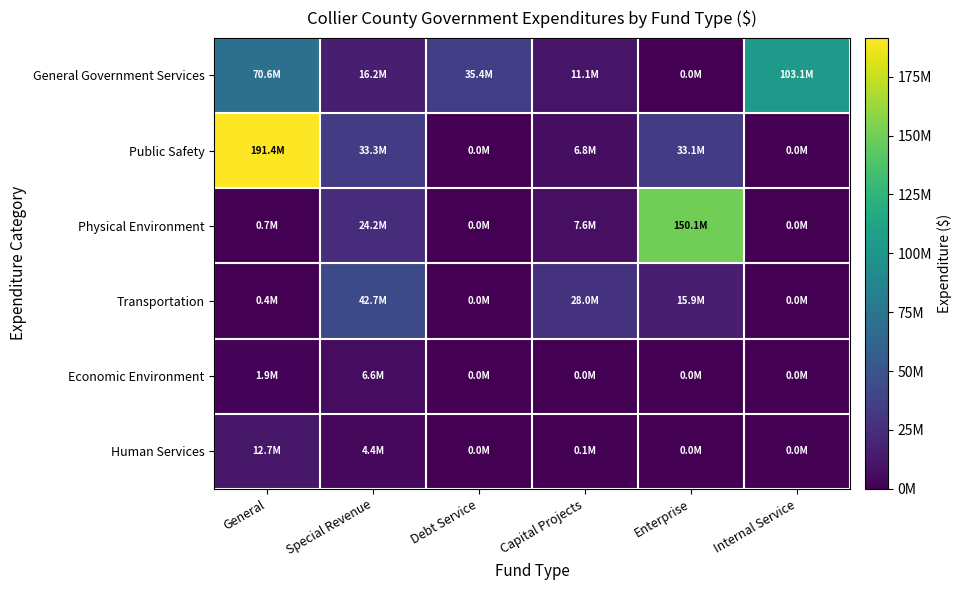

Between Special Revenue and Internal Service, which series saw the biggest shift?

General Government Services